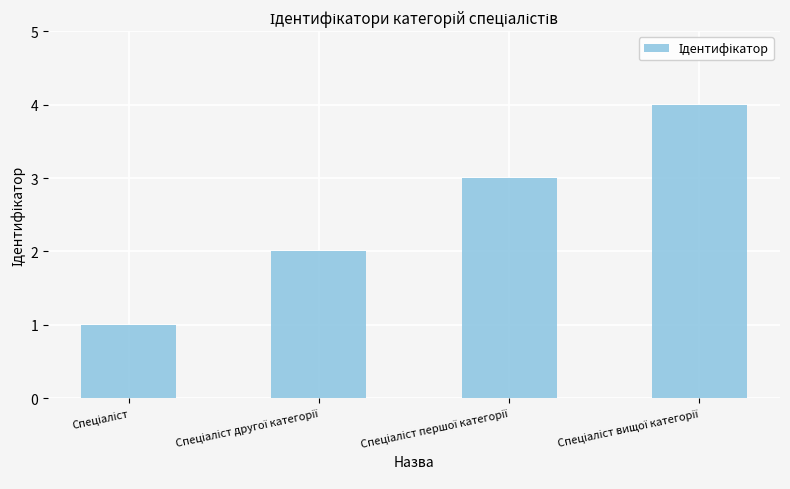

What is the difference between the maximum and minimum values?

3